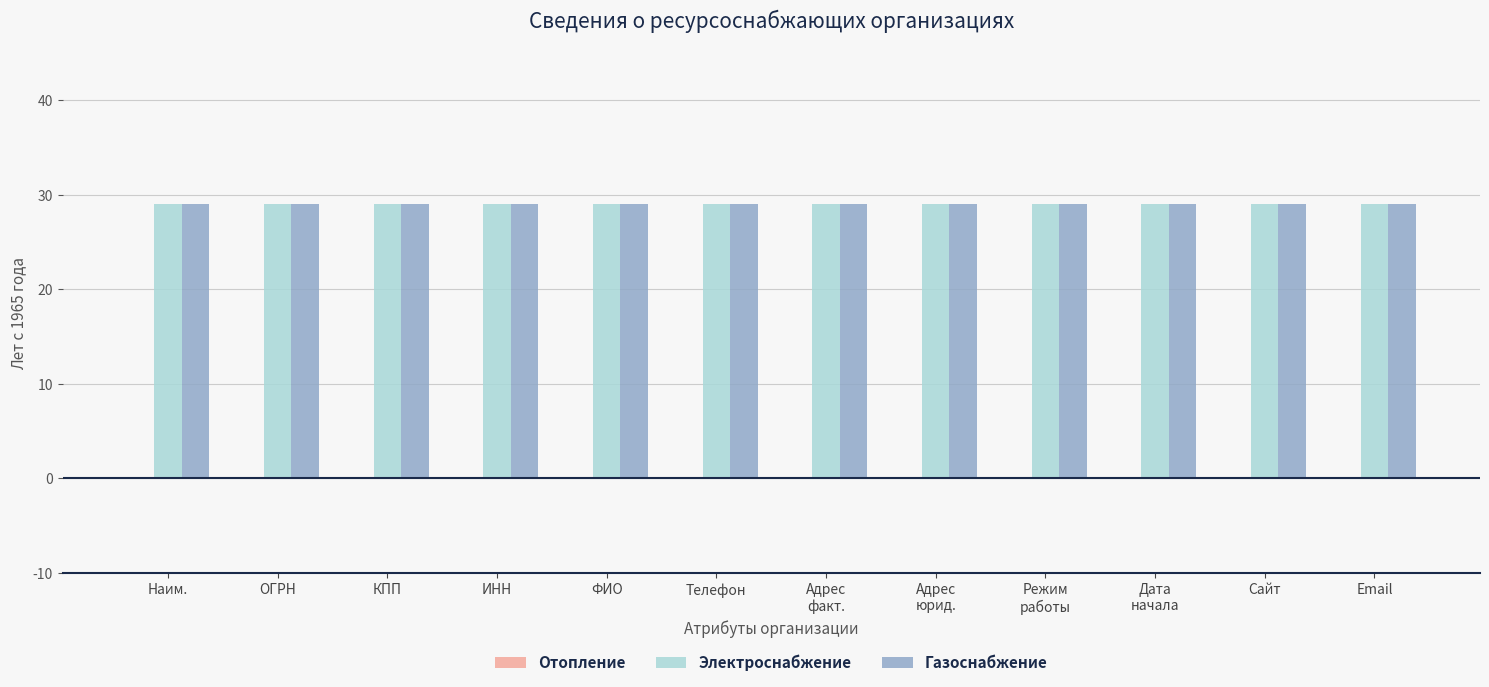

What is the value of the Электроснабжение bar at the 12th from the left?

29